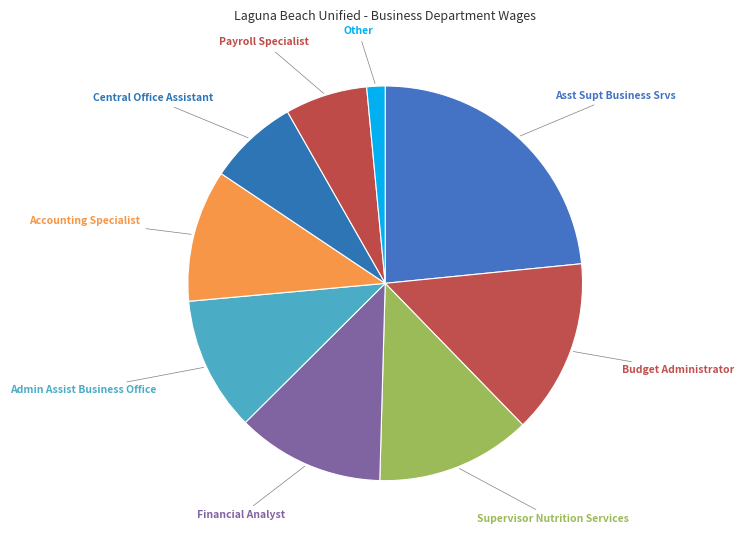

What is the smallest slice in the pie chart?

Other